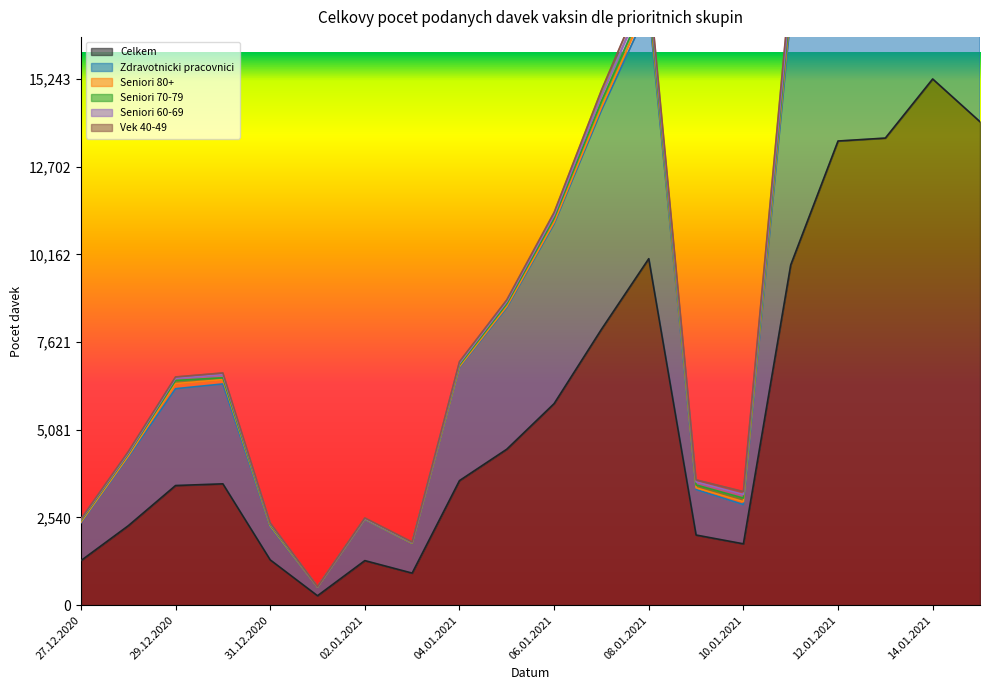

Which series changed the most between 27.12.2020 and 07.01.2021?

Celkem